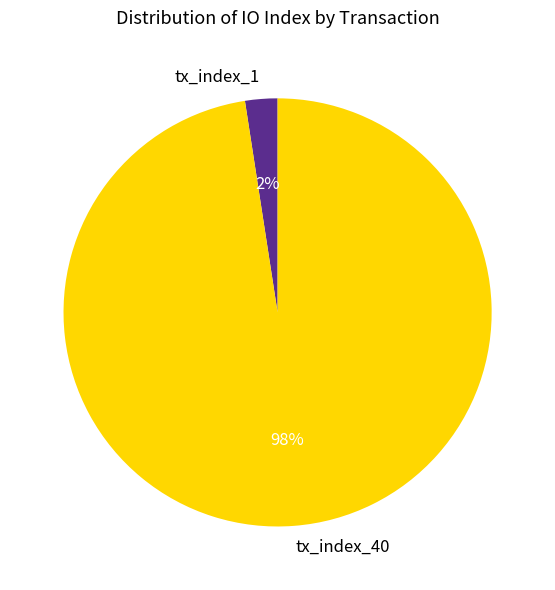

Which has a higher value, tx_index_40 or tx_index_1?

tx_index_40